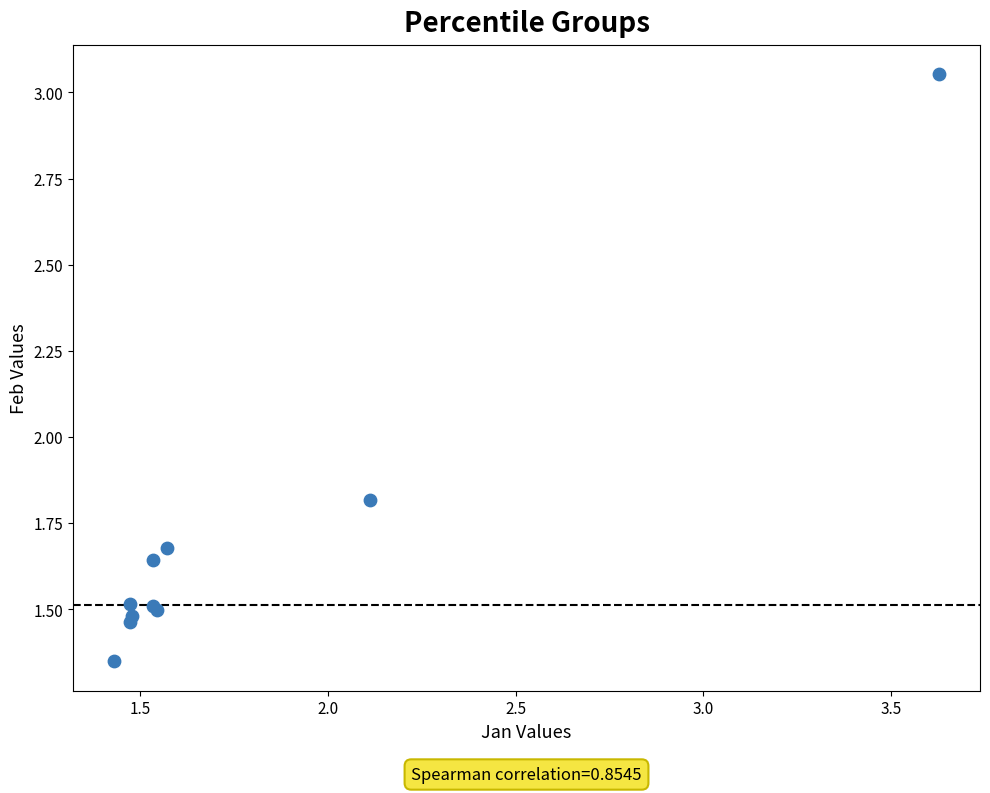

What Y value in the scatter plot is closest to 2?

1.8